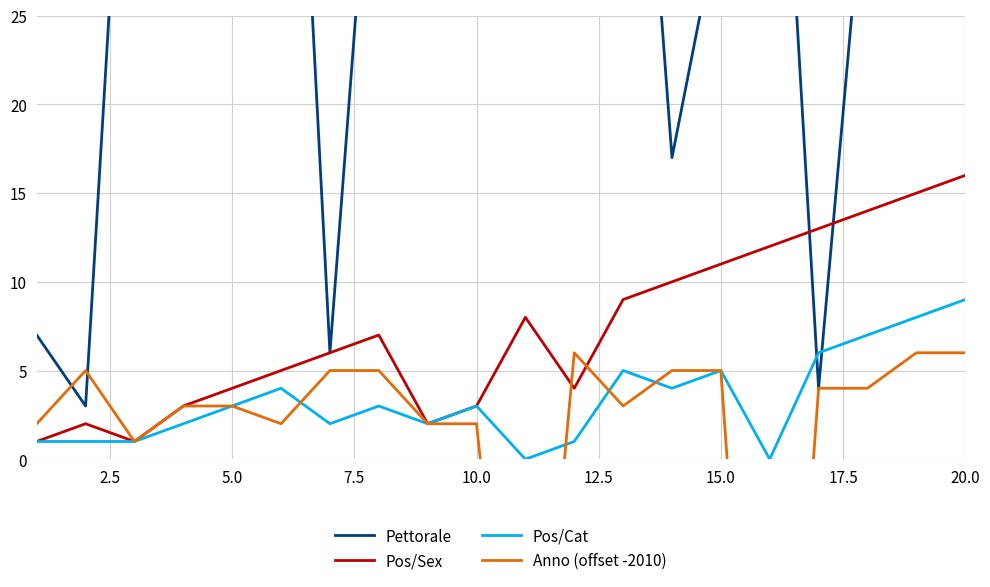

True or false: Pos/Sex has a value of 18 at 15.0.

False